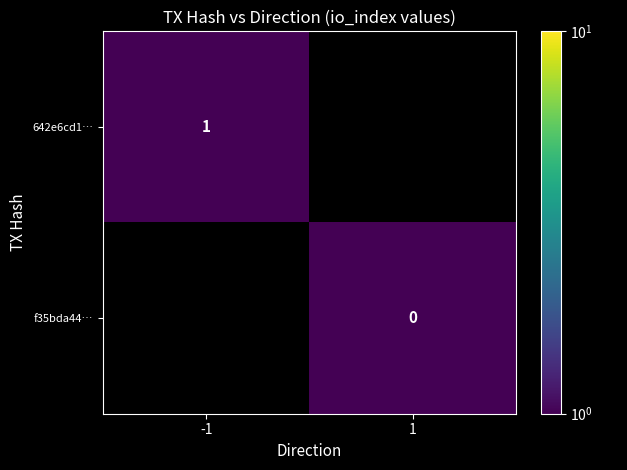

Is the value of f35bda44… at 1 greater than the value of 642e6cd1… at 1?

No